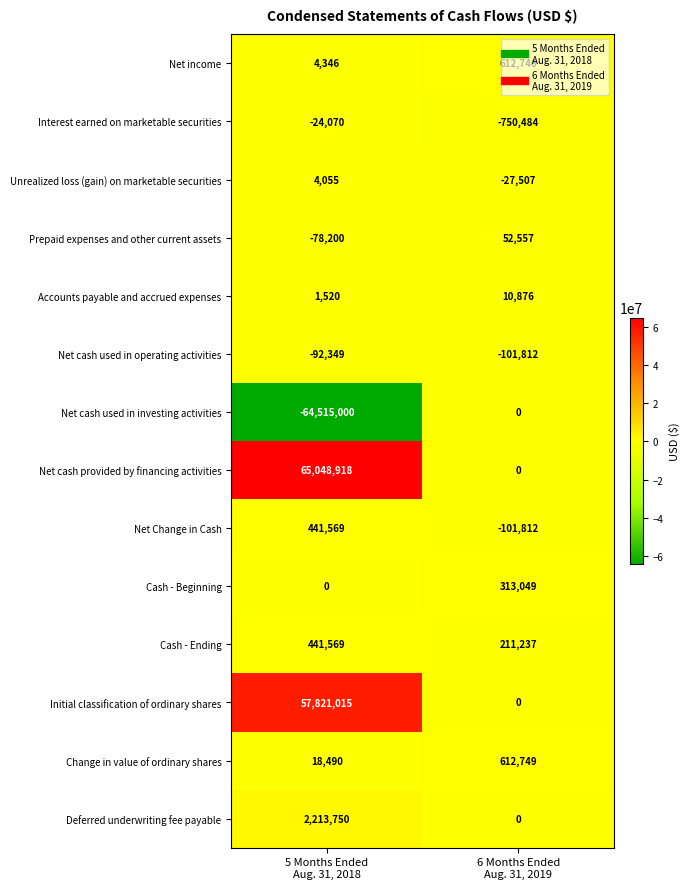

What is the difference between the highest and lowest values at 5 Months Ended
Aug. 31, 2018?

129563918